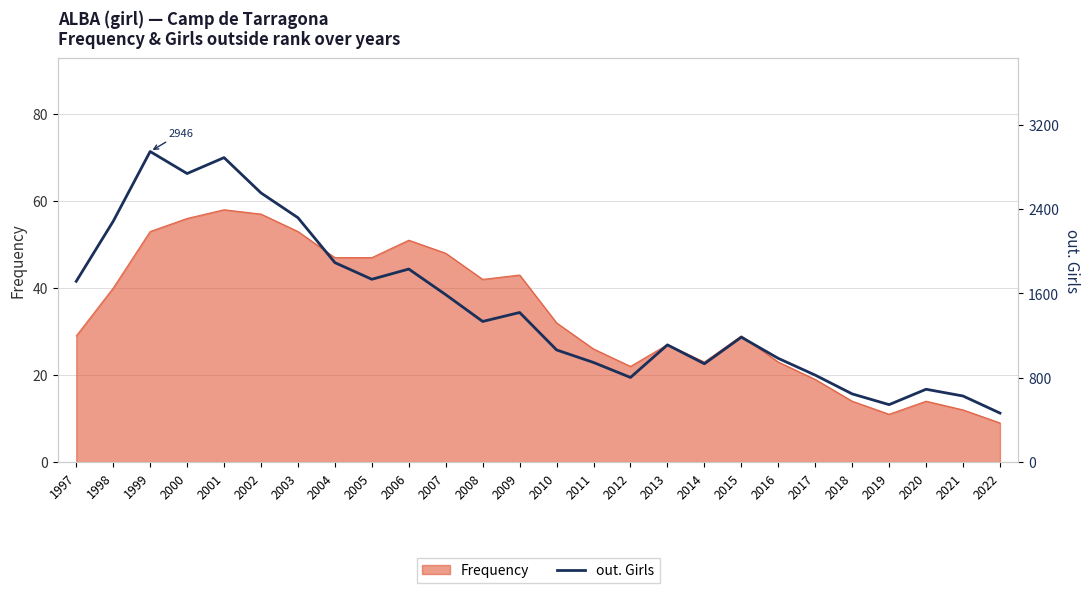

What is the ratio of the value at 2019 to the value at 1999?

0.2